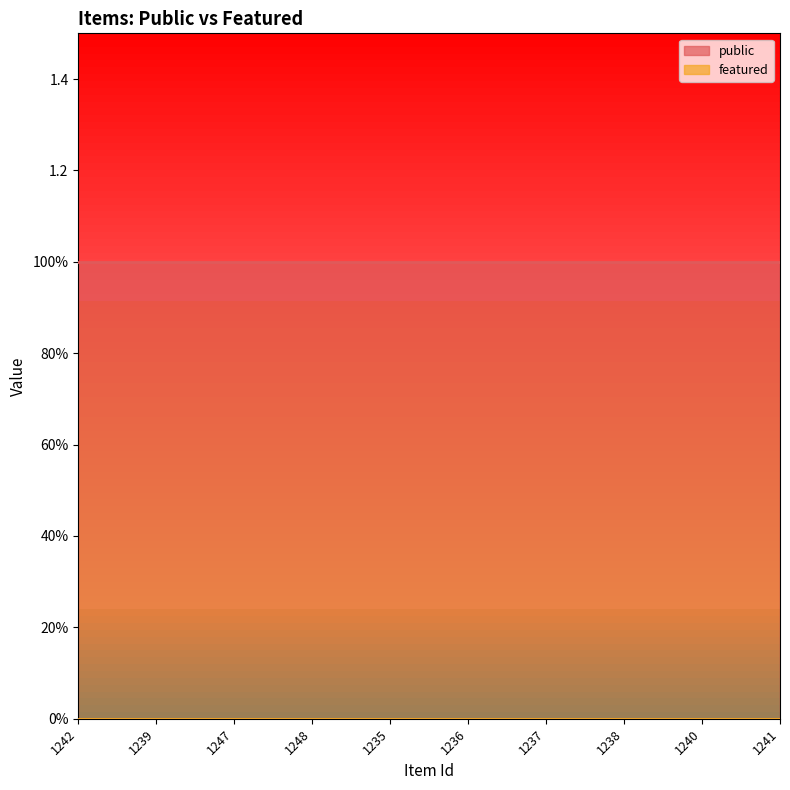

What are all the series names shown in the legend?

public, featured